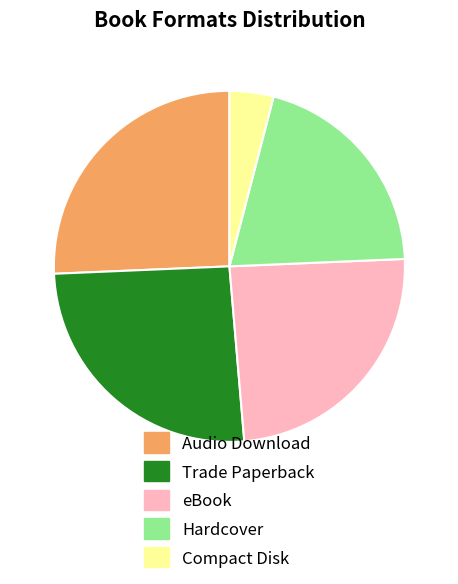

Is there a majority slice in this chart?

No